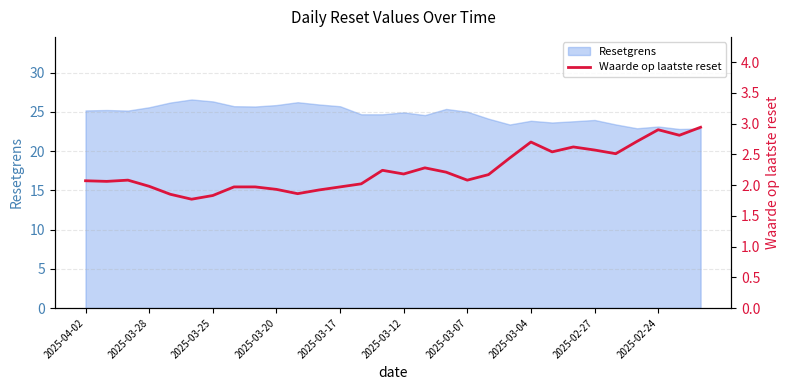

How many categories are shown in the chart?

30